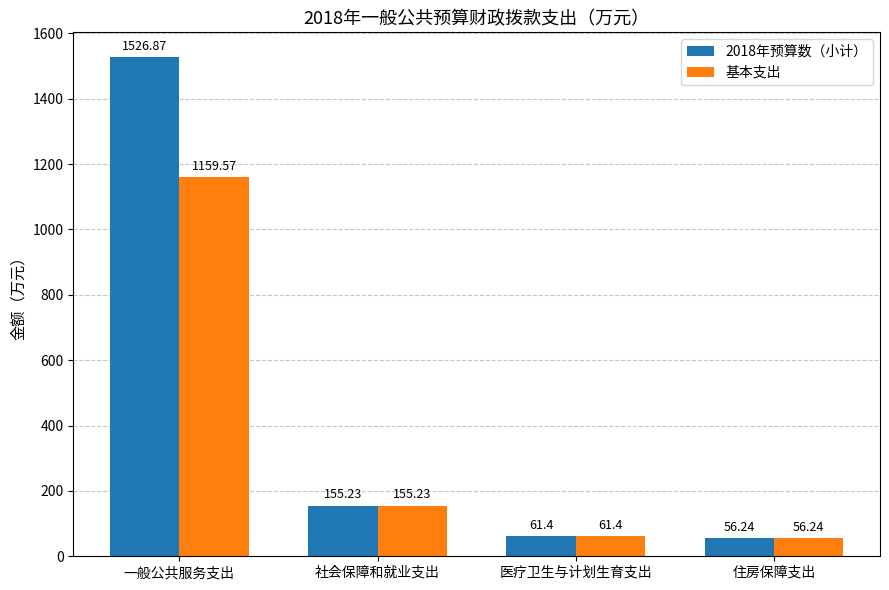

What is the average value of the 2018年预算数（小计） series?

449.9